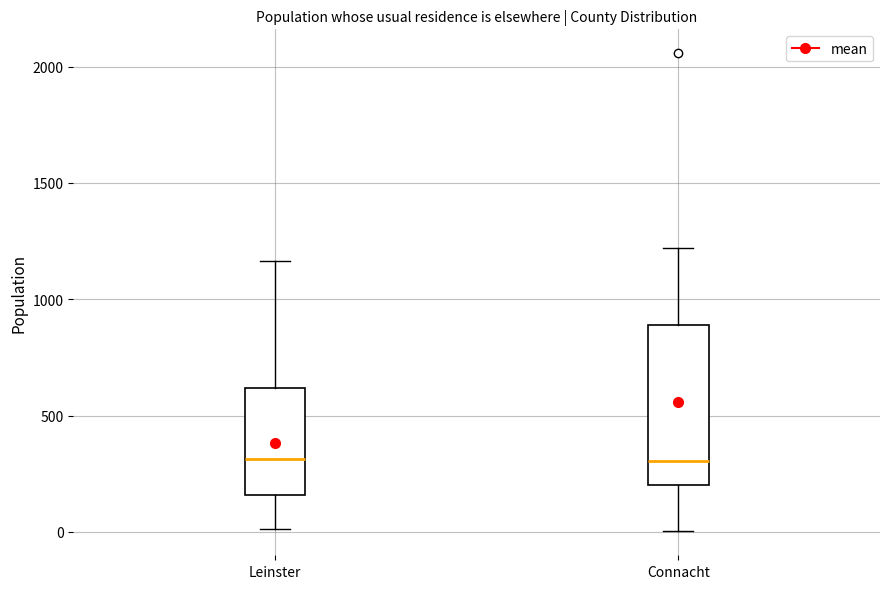

Reading left to right, transcribe this box plot: for each box, give where its median line is, the range the box spans, and where its two whiskers end, as read against the y-axis. The values are not printed on the chart, so give them approximately, as read against the axis.

Leinster: median 300, box 150 to 600, whiskers 0 to 1150
Connacht: median 300, box 200 to 900, whiskers 0 to 1200